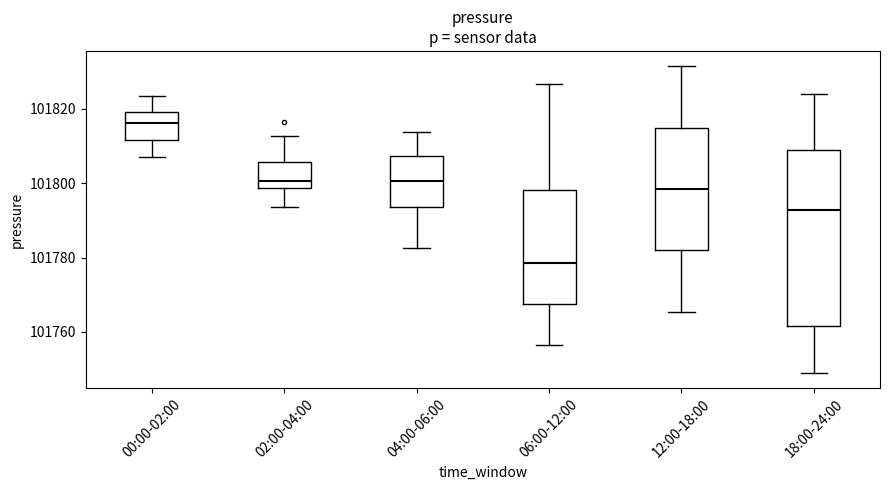

Which box's median line is the lowest?

06:00-12:00